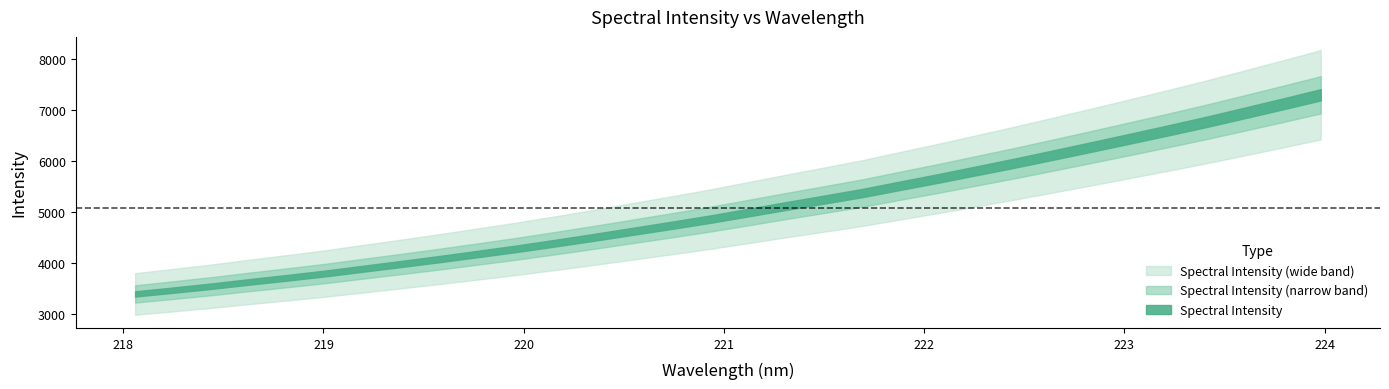

What is the maximum value shown in the chart?

7294.9